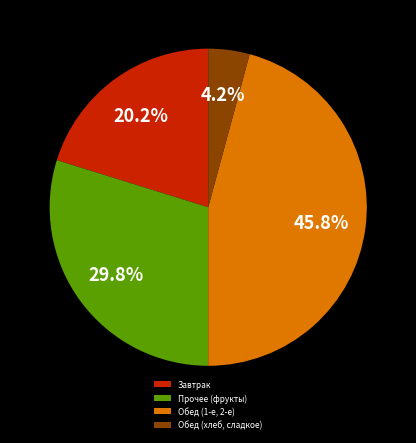

What is the smallest slice in the pie chart?

Обед (хлеб, сладкое)